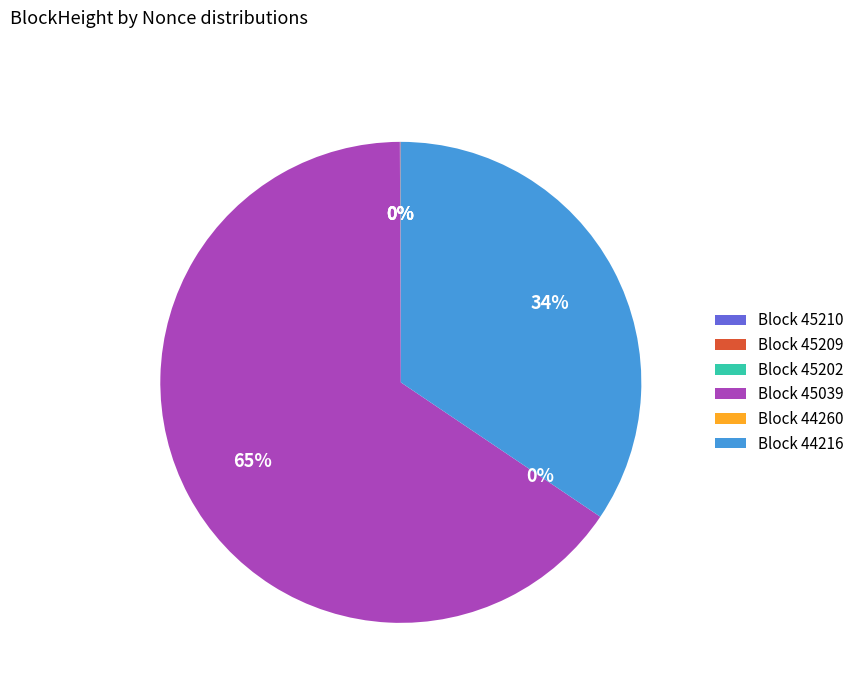

Combined, do 44260 and 45210 account for over 50%?

No